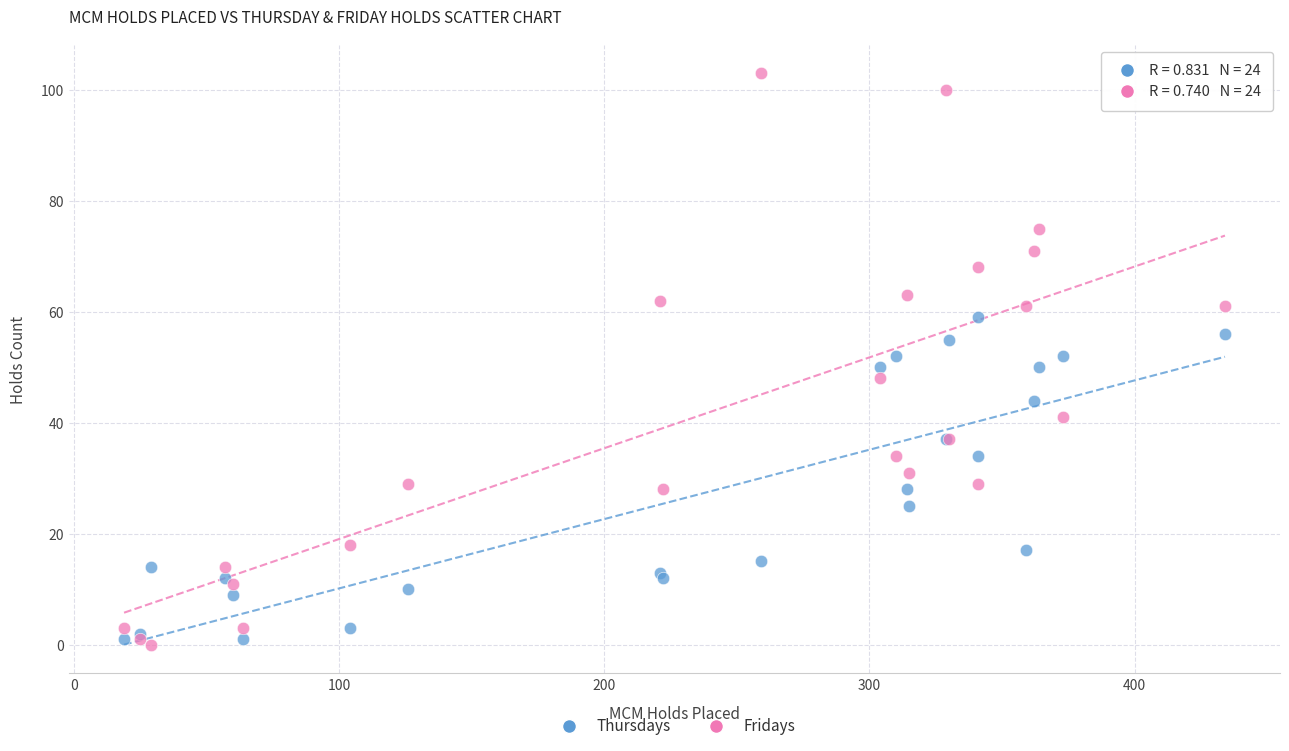

What are all the series names shown in the legend?

Thursdays, Fridays